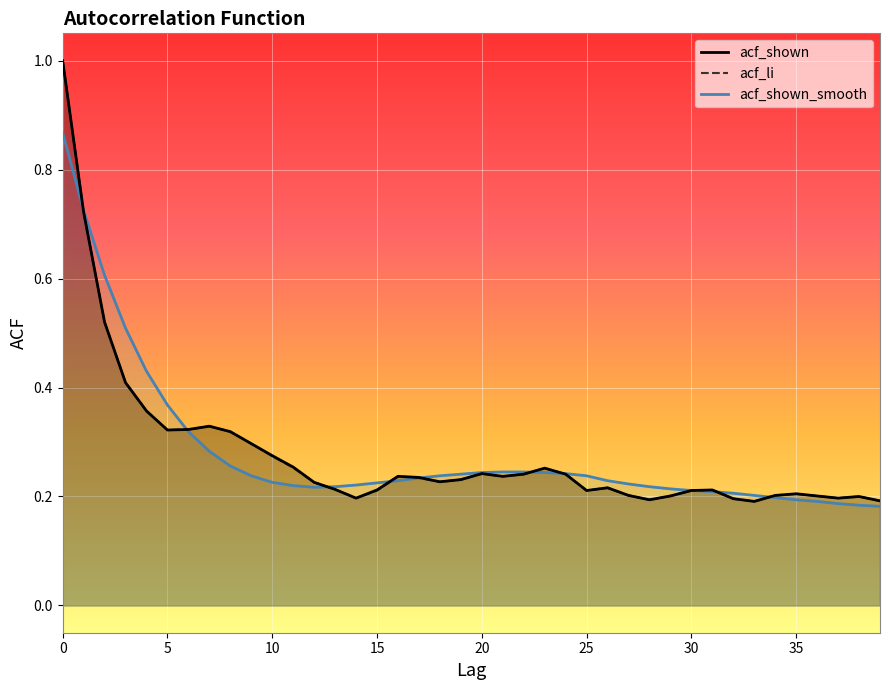

What are all the series names shown in the legend?

acf_shown, acf_li, acf_shown_smooth